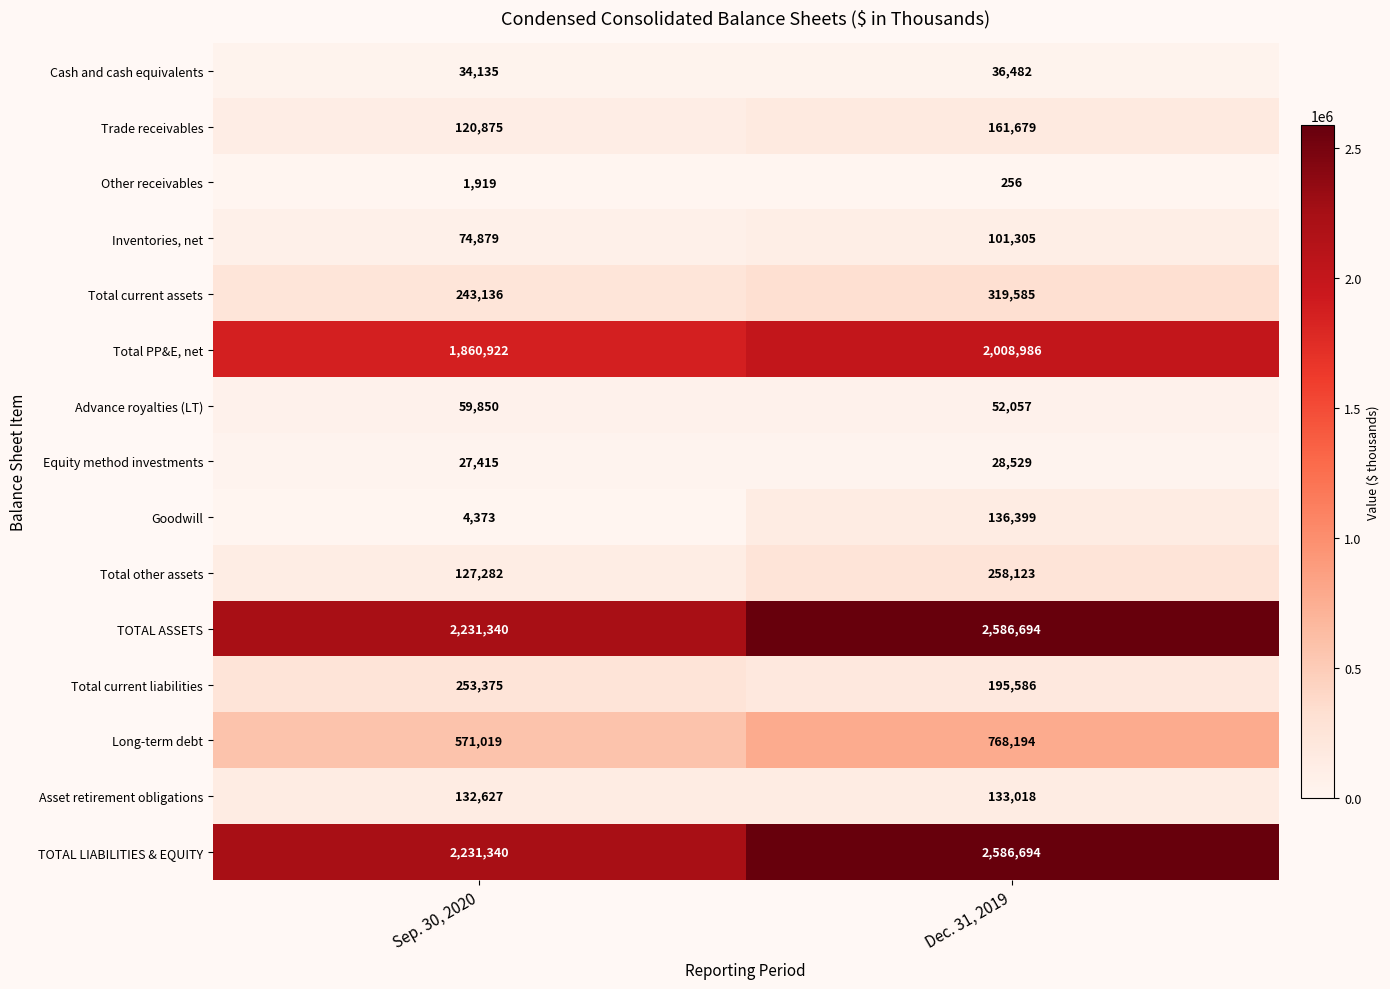

At how many categories does at least one series exceed 2045295?

2